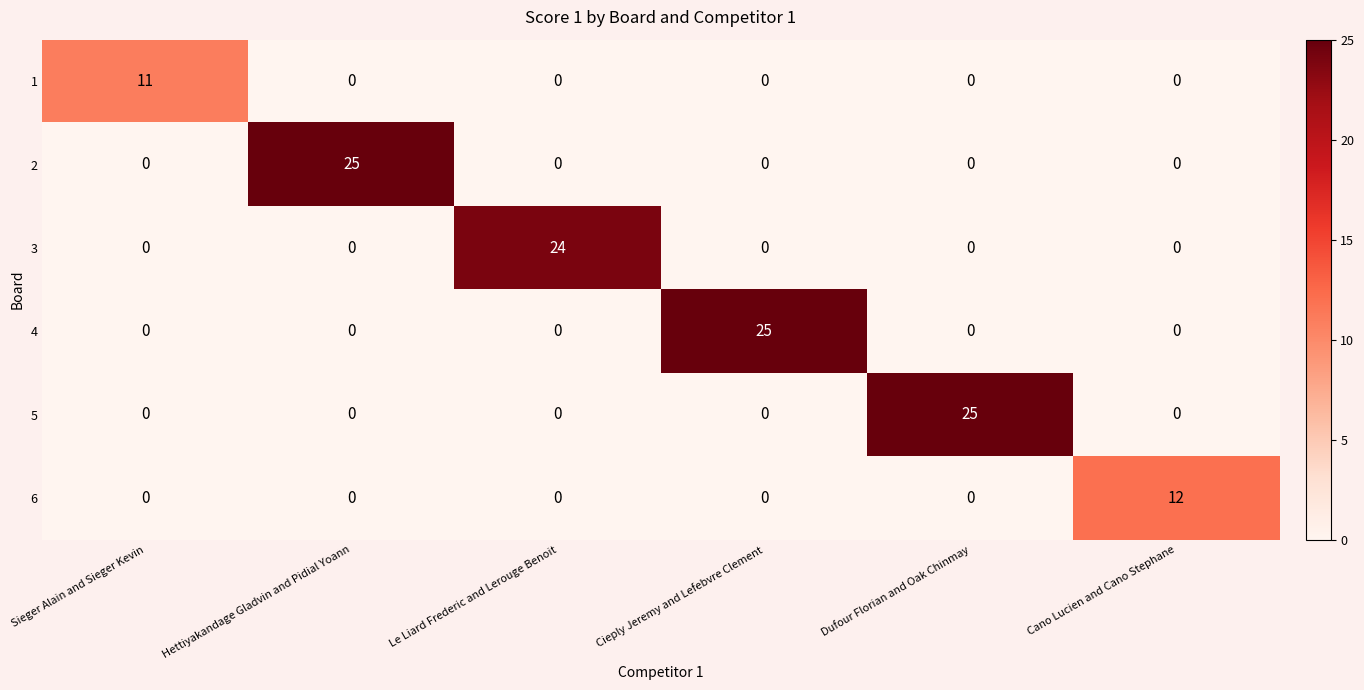

What is the difference between the highest and lowest values at Le Liard Frederic and Lerouge Benoit?

24